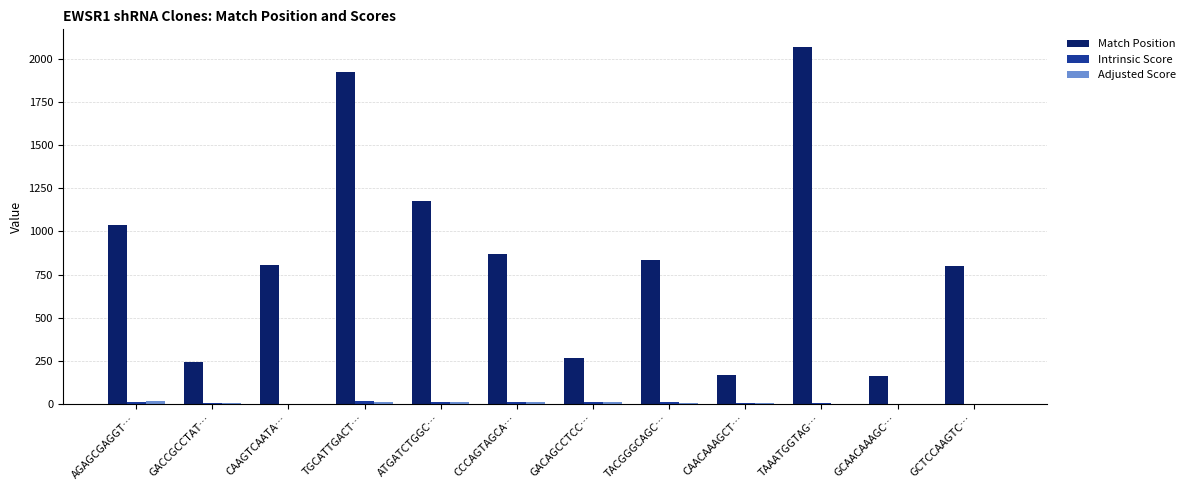

Is it true that Match Position equals 405.1 at TACGGGCAGC…?

False